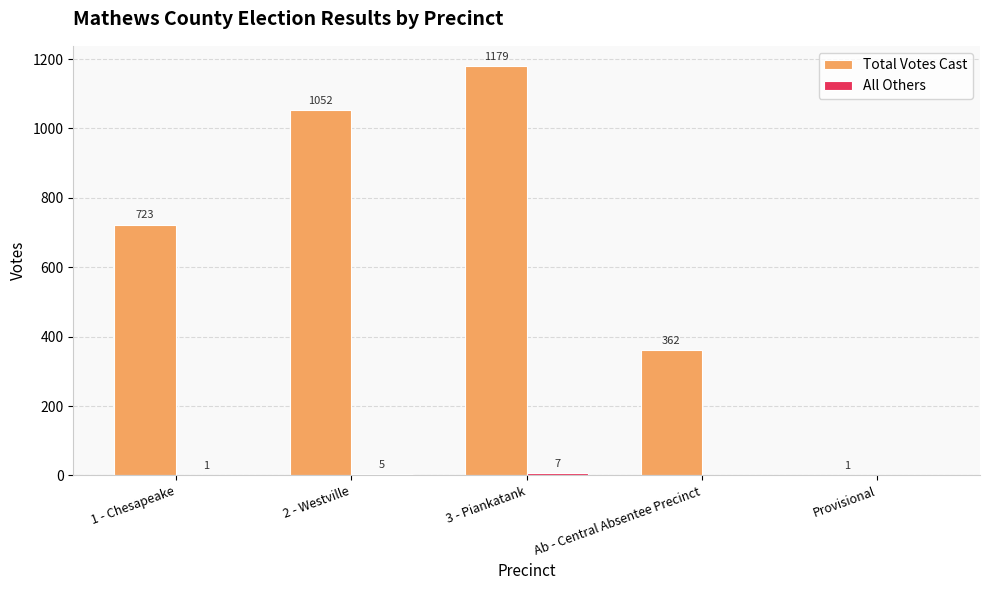

Is it true that Total Votes Cast equals 1179 at 3 - Piankatank?

True